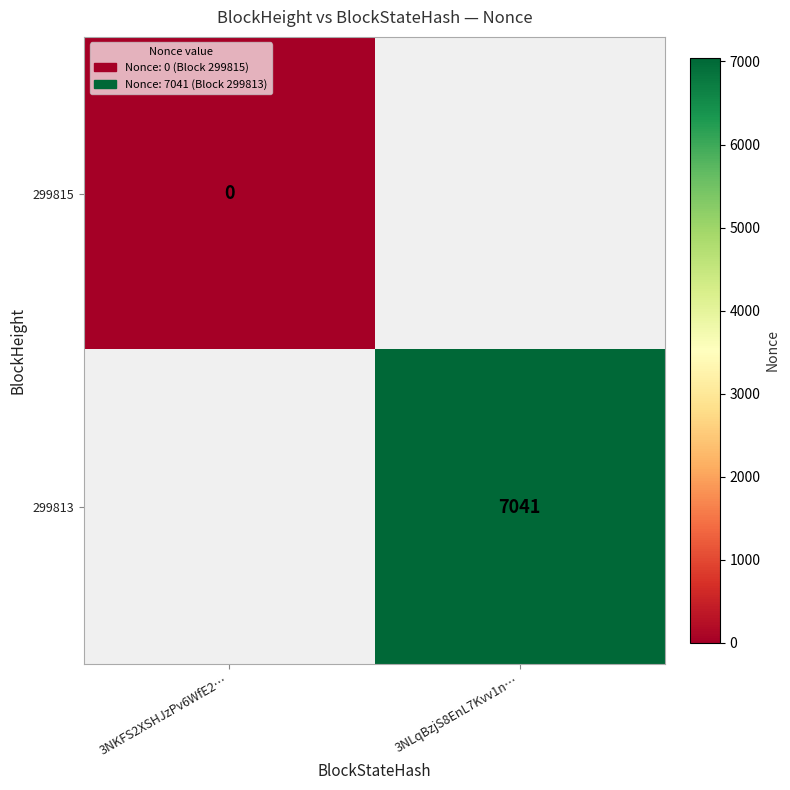

Count the number of data series in this chart.

2